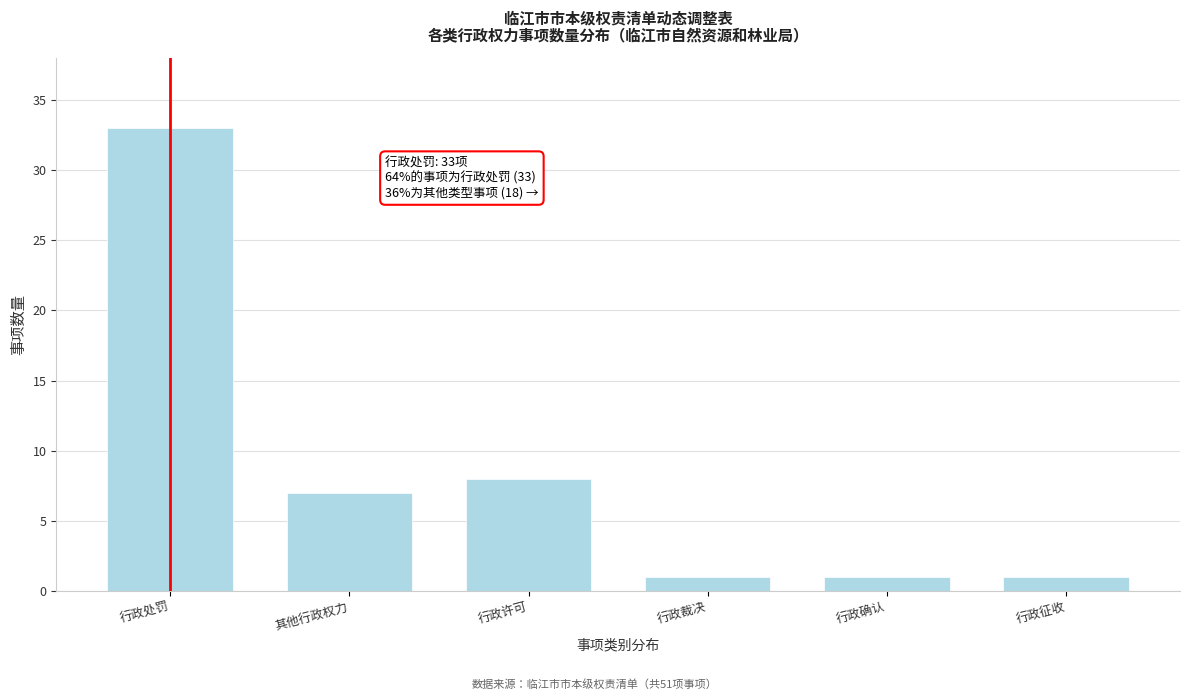

Reading left to right, what are all the values shown in this chart?

行政处罚=33	其他行政权力=7	行政许可=8	行政裁决=1	行政确认=1	行政征收=1